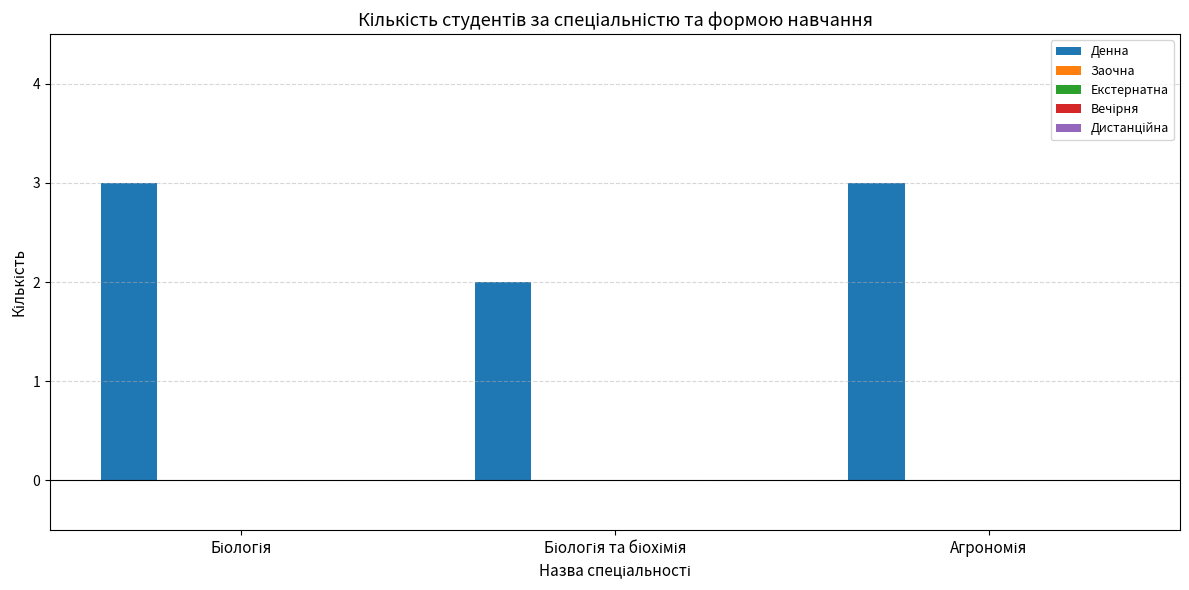

Reading right to left, extract all data points from this chart.

3	2	3